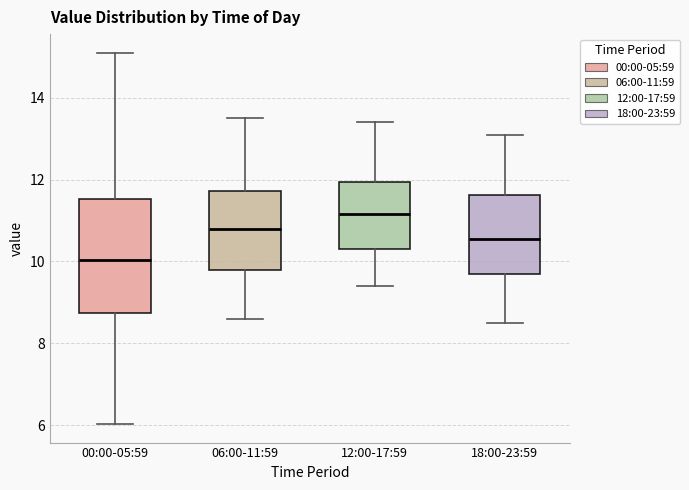

Reading left to right, transcribe this box plot: for each box, give where its median line is, the range the box spans, and where its two whiskers end, as read against the y-axis. The values are not printed on the chart, so give them approximately, as read against the axis.

00:00-05:59: median 10.0, box 8.8 to 11.6, whiskers 6.0 to 15.2
06:00-11:59: median 10.8, box 9.8 to 11.8, whiskers 8.6 to 13.6
12:00-17:59: median 11.2, box 10.4 to 12.0, whiskers 9.4 to 13.4
18:00-23:59: median 10.6, box 9.8 to 11.6, whiskers 8.6 to 13.2